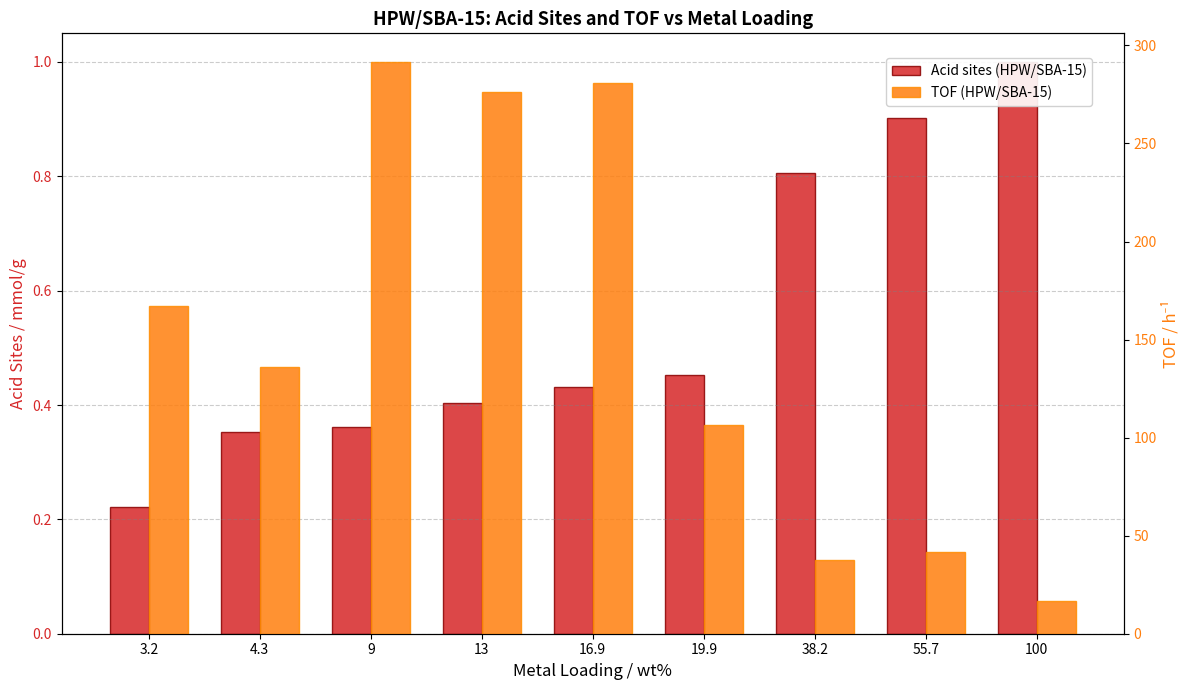

What are all the series names shown in the legend?

Acid sites (HPW/SBA-15), TOF (HPW/SBA-15)